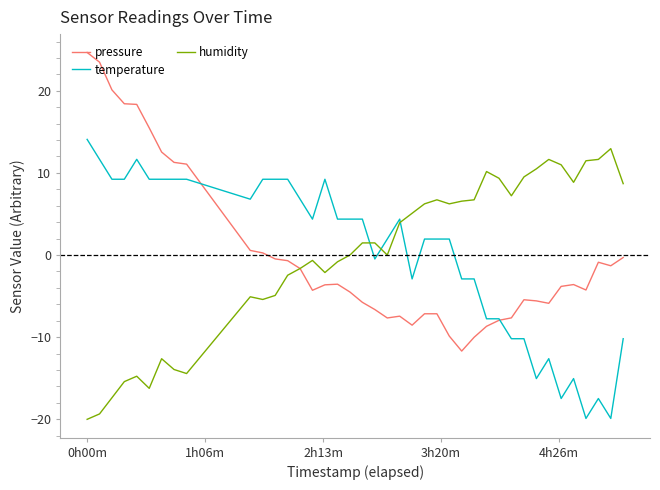

What is the highest value of the pressure series?

24.7